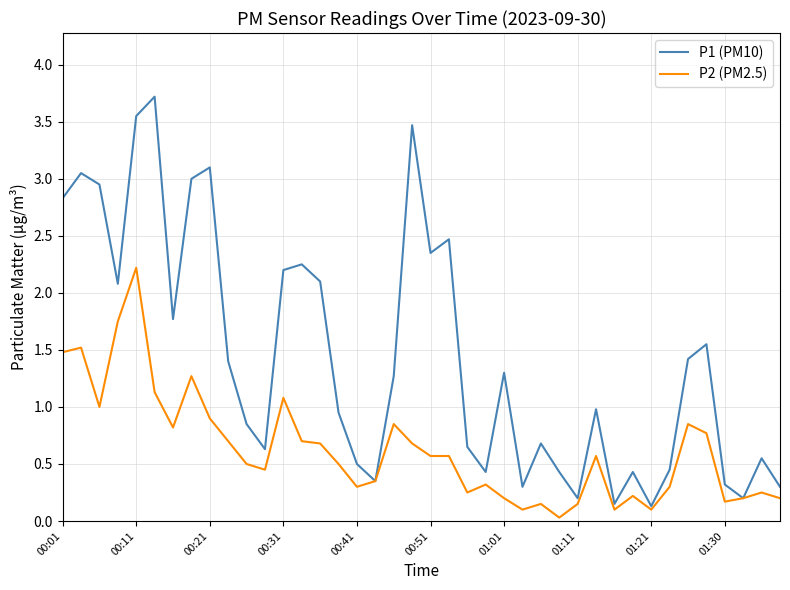

Which series has the largest total across all categories?

P1 (PM10)